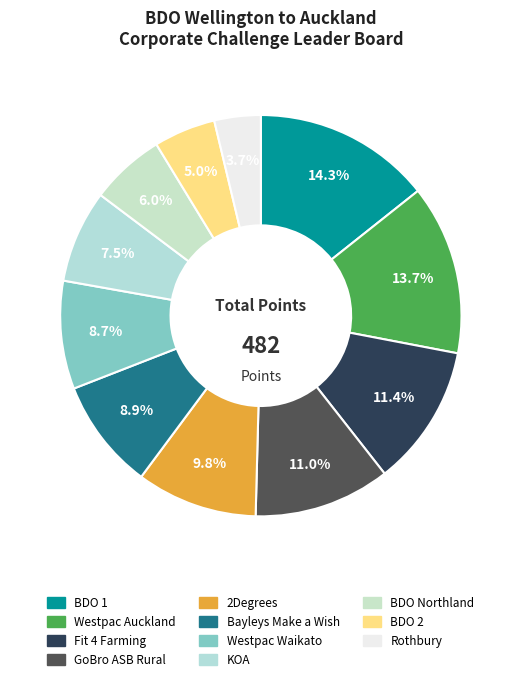

Rank the categories by value from highest to lowest.

BDO 1, Westpac Auckland, Fit 4 Farming, GoBro ASB Rural, 2Degrees, Bayleys Make a Wish, Westpac Waikato, KOA, BDO Northland, BDO 2, Rothbury